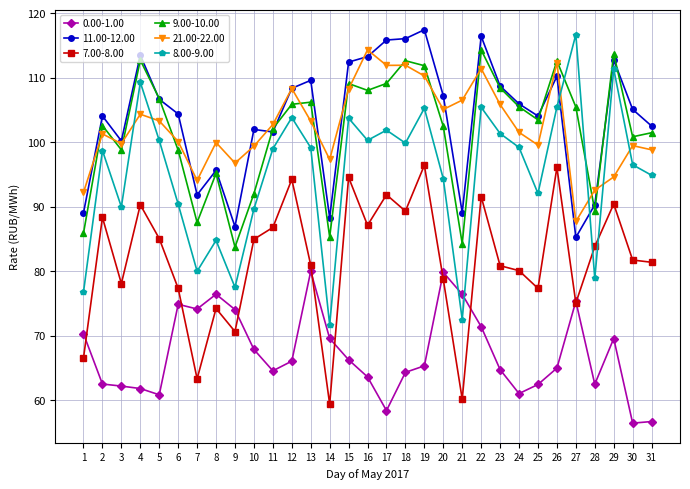

True or false: 11.00-12.00 and 7.00-8.00 intersect in this chart.

False